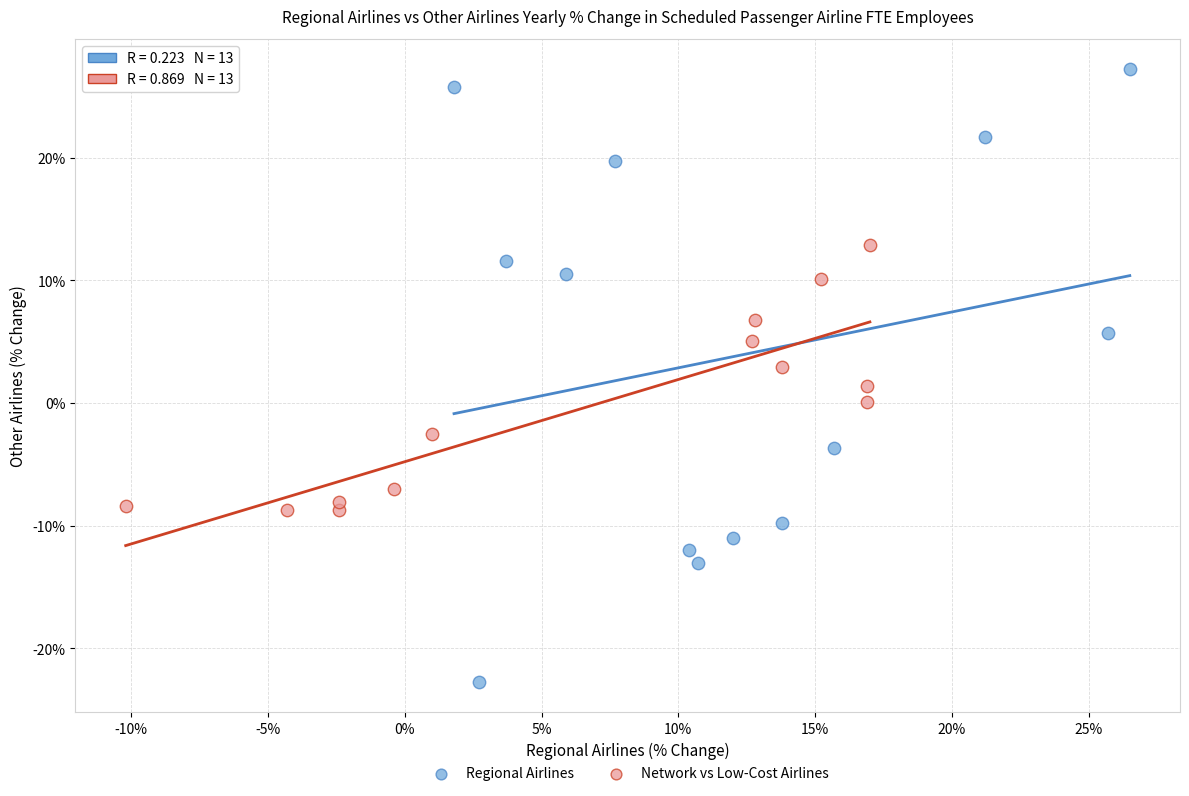

Which series has the largest Y range (max minus min)?

Regional Airlines